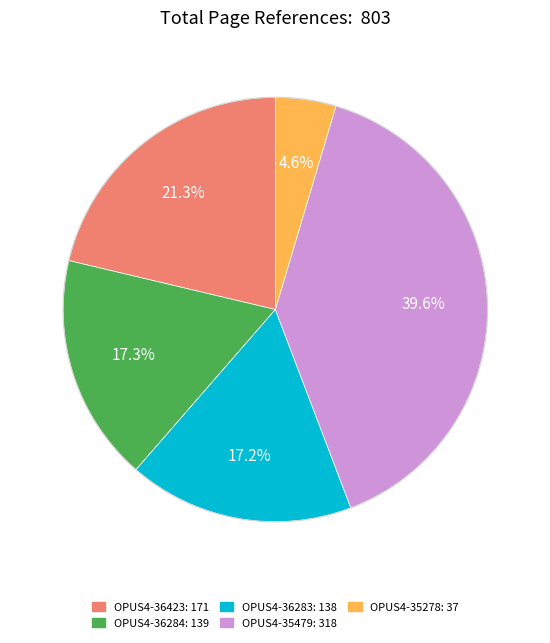

Is OPUS4-35479 the majority of the pie?

No